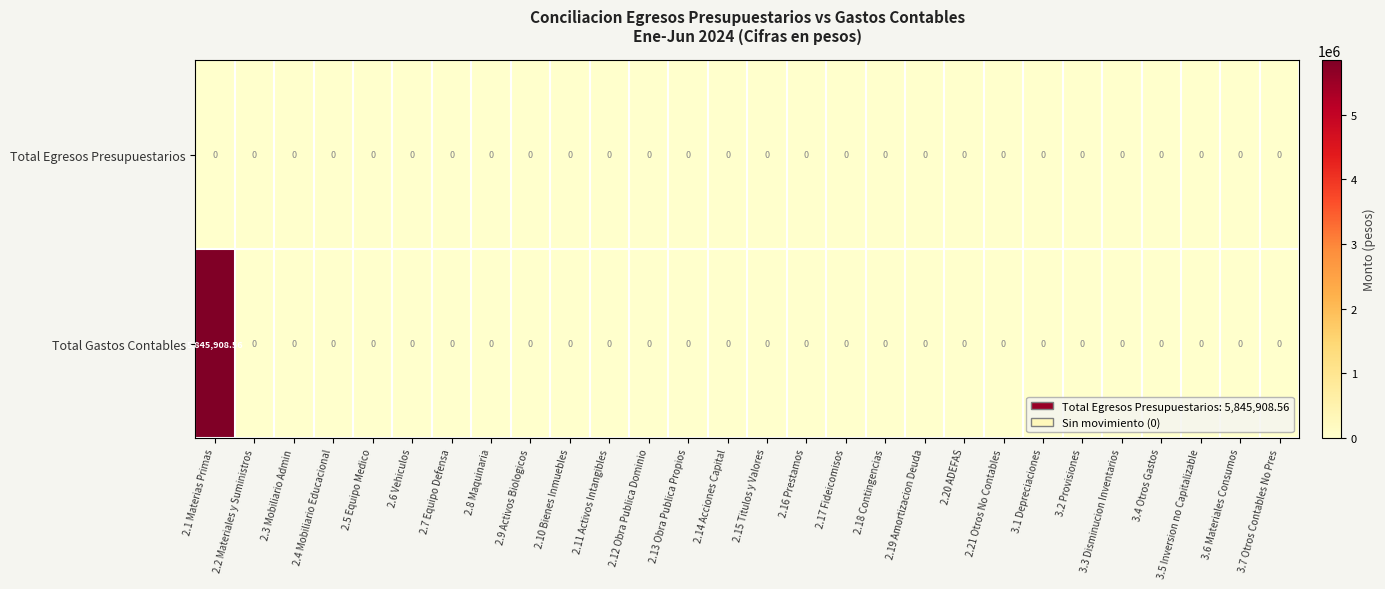

List the series in order of their peak value, lowest first.

Total Egresos Presupuestarios, Total Gastos Contables